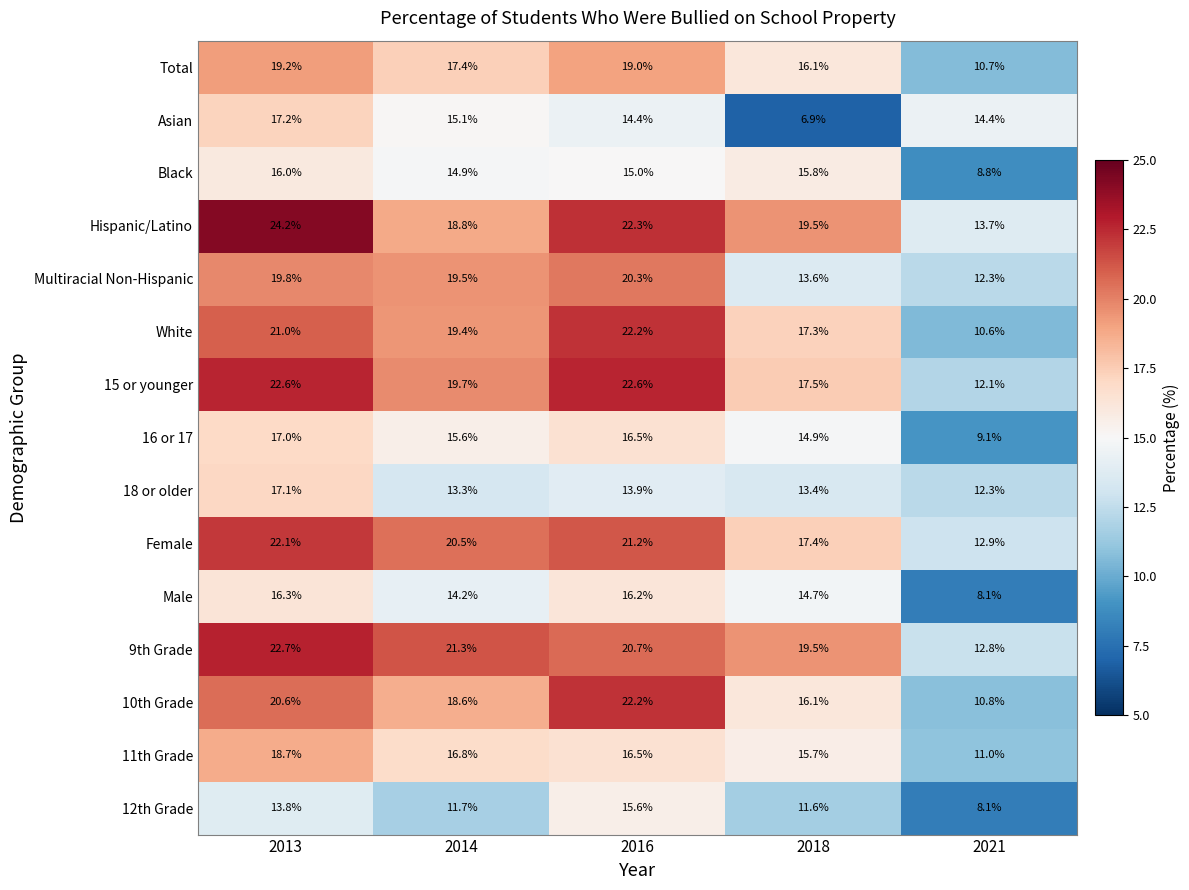

Which series has the largest total across all categories?

Hispanic/Latino